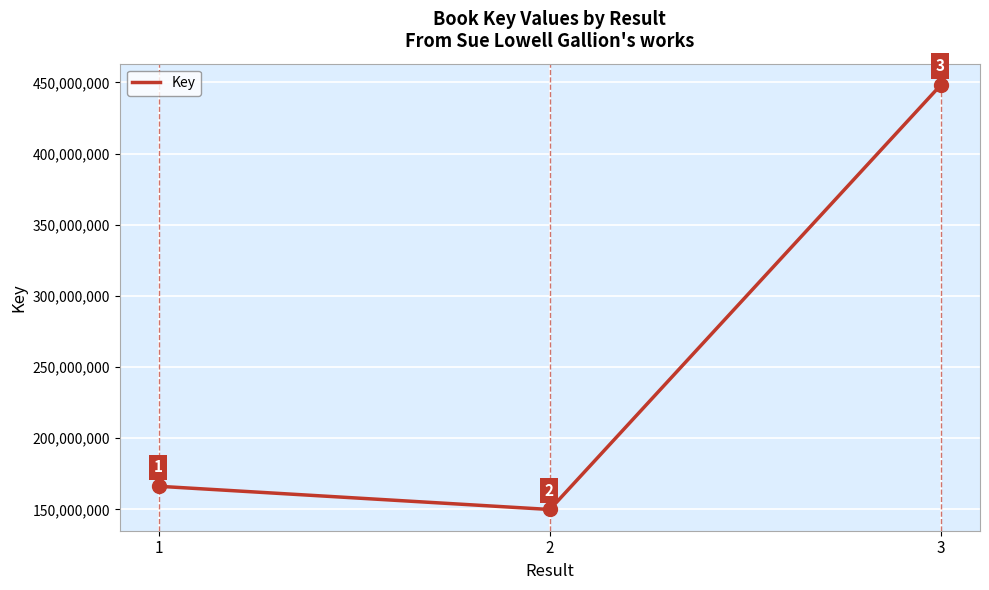

Rank the categories by value from lowest to highest.

2, 1, 3